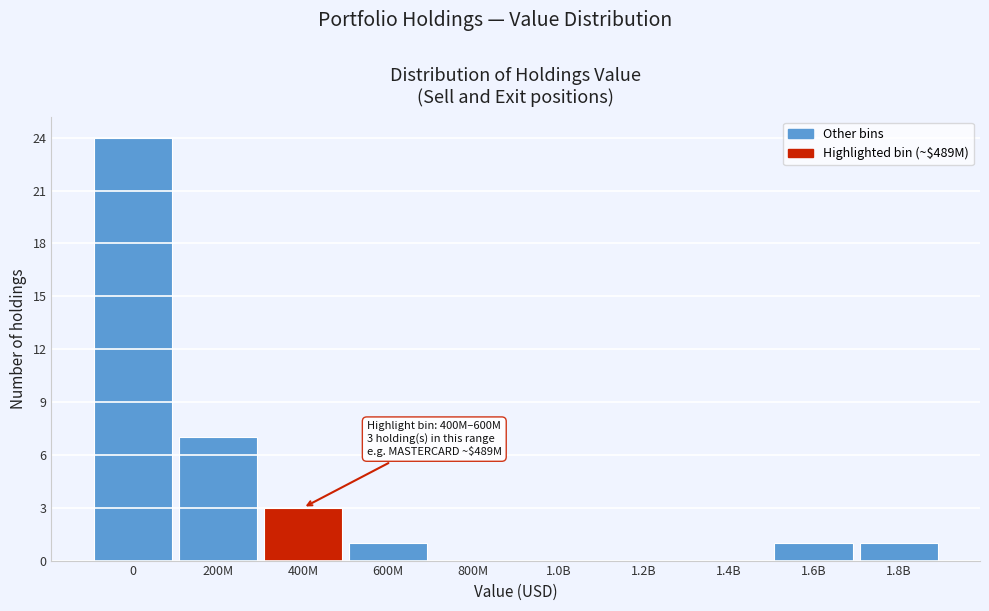

Reading left to right, transcribe all the data shown in this chart.

0=24	200M=7	400M=3	600M=1	800M=0	1.0B=0	1.2B=0	1.4B=0	1.6B=1	1.8B=1